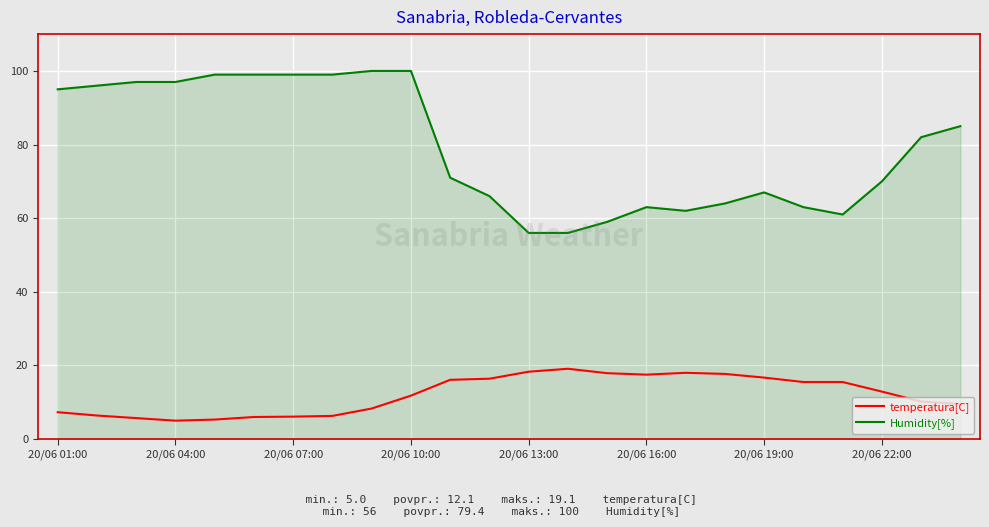

Which series has the largest total across all categories?

Humidity[%]